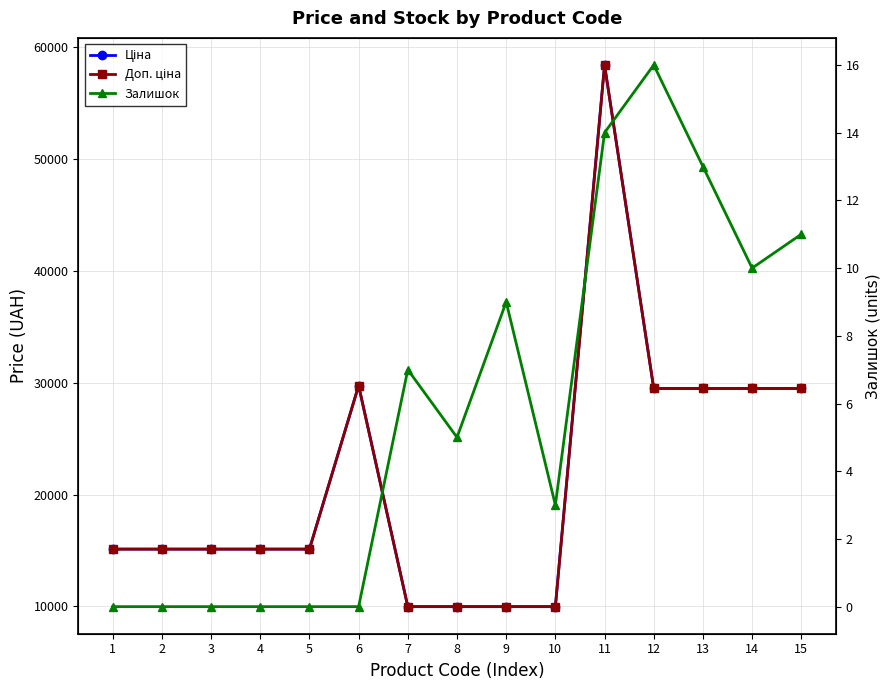

List the series in order of their peak value, highest first.

Ціна, Доп. ціна, Залишок